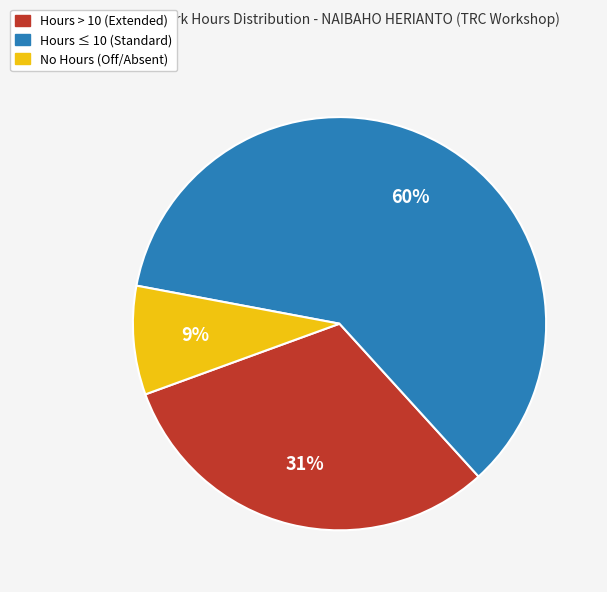

Which slice is the largest?

Hours ≤ 10 (Standard)